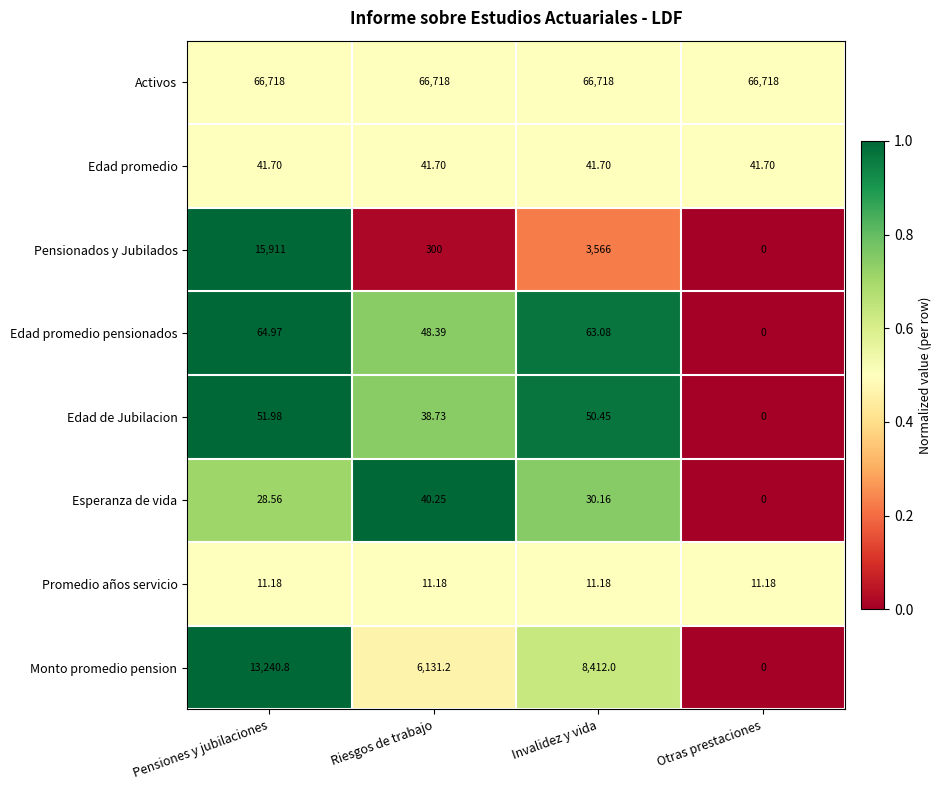

Which series has the largest total across all categories?

Activos